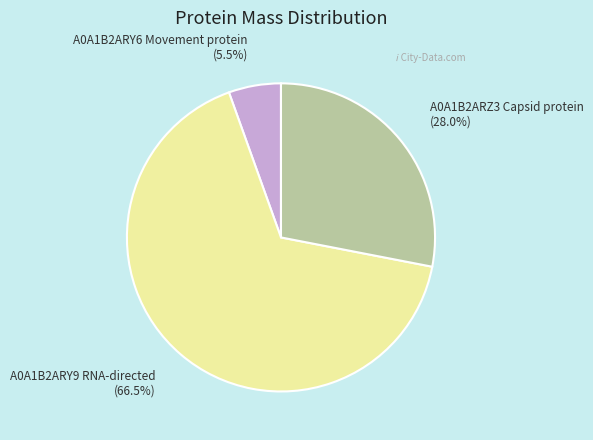

What is the majority slice?

A0A1B2ARY9 RNA-directed